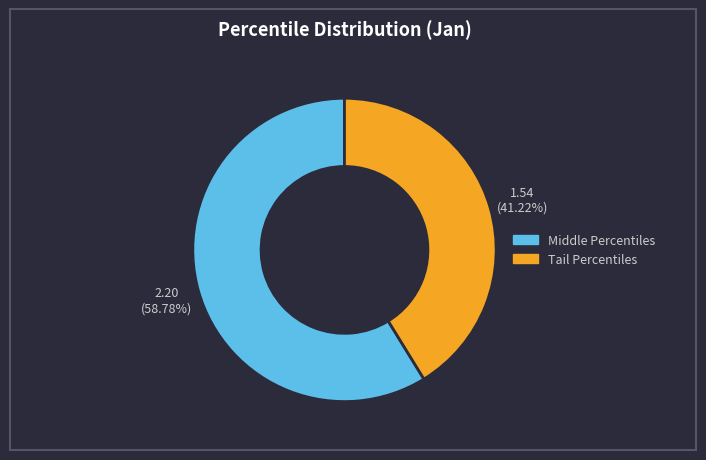

To the nearest percent, what is the average slice percentage?

50%